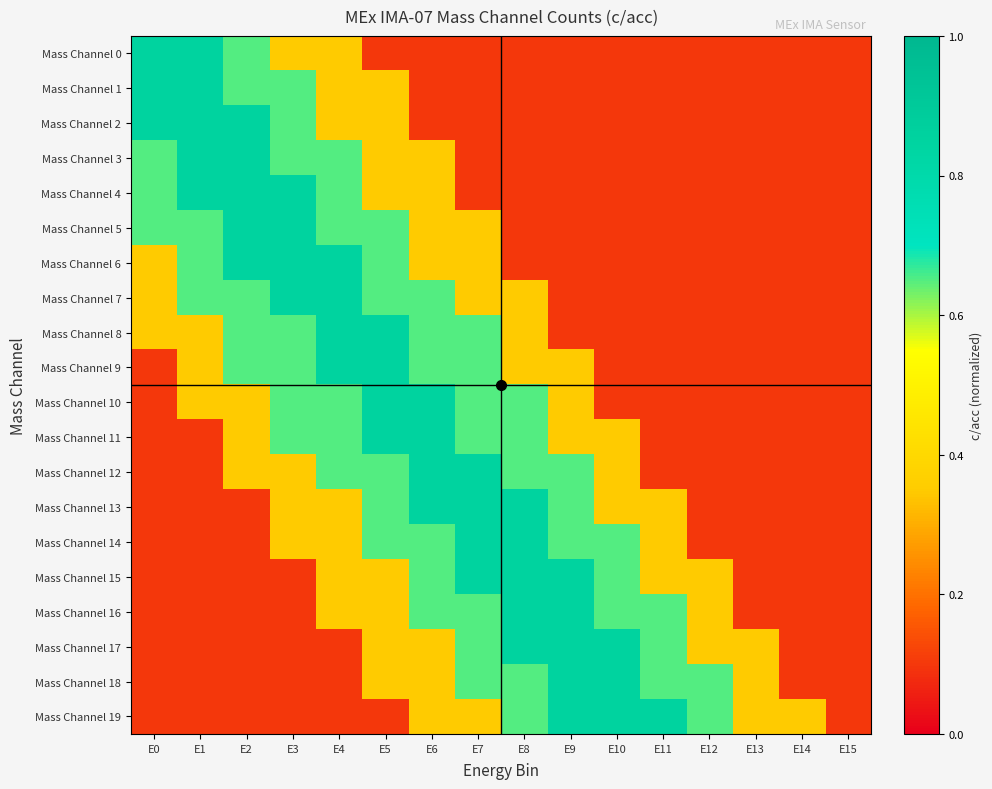

Reading left to right, transcribe all the data shown in this chart.

Mass Channel 0: E0=0.8	E1=0.8	E2=0.7	E3=0.3	E4=0.3	E5=0.1	E6=0.1	E7=0.1	E8=0.1	E9=0.1	E10=0.1	E11=0.1	E12=0.1	E13=0.1	E14=0.1	E15=0.1
Mass Channel 1: E0=0.8	E1=0.8	E2=0.7	E3=0.7	E4=0.3	E5=0.3	E6=0.1	E7=0.1	E8=0.1	E9=0.1	E10=0.1	E11=0.1	E12=0.1	E13=0.1	E14=0.1	E15=0.1
Mass Channel 2: E0=0.8	E1=0.8	E2=0.8	E3=0.7	E4=0.3	E5=0.3	E6=0.1	E7=0.1	E8=0.1	E9=0.1	E10=0.1	E11=0.1	E12=0.1	E13=0.1	E14=0.1	E15=0.1
Mass Channel 3: E0=0.7	E1=0.8	E2=0.8	E3=0.7	E4=0.7	E5=0.3	E6=0.3	E7=0.1	E8=0.1	E9=0.1	E10=0.1	E11=0.1	E12=0.1	E13=0.1	E14=0.1	E15=0.1
Mass Channel 4: E0=0.7	E1=0.8	E2=0.8	E3=0.8	E4=0.7	E5=0.3	E6=0.3	E7=0.1	E8=0.1	E9=0.1	E10=0.1	E11=0.1	E12=0.1	E13=0.1	E14=0.1	E15=0.1
Mass Channel 5: E0=0.7	E1=0.7	E2=0.8	E3=0.8	E4=0.7	E5=0.7	E6=0.3	E7=0.3	E8=0.1	E9=0.1	E10=0.1	E11=0.1	E12=0.1	E13=0.1	E14=0.1	E15=0.1
Mass Channel 6: E0=0.3	E1=0.7	E2=0.8	E3=0.8	E4=0.8	E5=0.7	E6=0.3	E7=0.3	E8=0.1	E9=0.1	E10=0.1	E11=0.1	E12=0.1	E13=0.1	E14=0.1	E15=0.1
Mass Channel 7: E0=0.3	E1=0.7	E2=0.7	E3=0.8	E4=0.8	E5=0.7	E6=0.7	E7=0.3	E8=0.3	E9=0.1	E10=0.1	E11=0.1	E12=0.1	E13=0.1	E14=0.1	E15=0.1
Mass Channel 8: E0=0.3	E1=0.3	E2=0.7	E3=0.7	E4=0.8	E5=0.8	E6=0.7	E7=0.7	E8=0.3	E9=0.1	E10=0.1	E11=0.1	E12=0.1	E13=0.1	E14=0.1	E15=0.1
Mass Channel 9: E0=0.1	E1=0.3	E2=0.7	E3=0.7	E4=0.8	E5=0.8	E6=0.7	E7=0.7	E8=0.3	E9=0.3	E10=0.1	E11=0.1	E12=0.1	E13=0.1	E14=0.1	E15=0.1
Mass Channel 10: E0=0.1	E1=0.3	E2=0.3	E3=0.7	E4=0.7	E5=0.8	E6=0.8	E7=0.7	E8=0.7	E9=0.3	E10=0.1	E11=0.1	E12=0.1	E13=0.1	E14=0.1	E15=0.1
Mass Channel 11: E0=0.1	E1=0.1	E2=0.3	E3=0.7	E4=0.7	E5=0.8	E6=0.8	E7=0.7	E8=0.7	E9=0.3	E10=0.3	E11=0.1	E12=0.1	E13=0.1	E14=0.1	E15=0.1
Mass Channel 12: E0=0.1	E1=0.1	E2=0.3	E3=0.3	E4=0.7	E5=0.7	E6=0.8	E7=0.8	E8=0.7	E9=0.7	E10=0.3	E11=0.1	E12=0.1	E13=0.1	E14=0.1	E15=0.1
Mass Channel 13: E0=0.1	E1=0.1	E2=0.1	E3=0.3	E4=0.3	E5=0.7	E6=0.8	E7=0.8	E8=0.8	E9=0.7	E10=0.3	E11=0.3	E12=0.1	E13=0.1	E14=0.1	E15=0.1
Mass Channel 14: E0=0.1	E1=0.1	E2=0.1	E3=0.3	E4=0.3	E5=0.7	E6=0.7	E7=0.8	E8=0.8	E9=0.7	E10=0.7	E11=0.3	E12=0.1	E13=0.1	E14=0.1	E15=0.1
Mass Channel 15: E0=0.1	E1=0.1	E2=0.1	E3=0.1	E4=0.3	E5=0.3	E6=0.7	E7=0.8	E8=0.8	E9=0.8	E10=0.7	E11=0.3	E12=0.3	E13=0.1	E14=0.1	E15=0.1
Mass Channel 16: E0=0.1	E1=0.1	E2=0.1	E3=0.1	E4=0.3	E5=0.3	E6=0.7	E7=0.7	E8=0.8	E9=0.8	E10=0.7	E11=0.7	E12=0.3	E13=0.1	E14=0.1	E15=0.1
Mass Channel 17: E0=0.1	E1=0.1	E2=0.1	E3=0.1	E4=0.1	E5=0.3	E6=0.3	E7=0.7	E8=0.8	E9=0.8	E10=0.8	E11=0.7	E12=0.3	E13=0.3	E14=0.1	E15=0.1
Mass Channel 18: E0=0.1	E1=0.1	E2=0.1	E3=0.1	E4=0.1	E5=0.3	E6=0.3	E7=0.7	E8=0.7	E9=0.8	E10=0.8	E11=0.7	E12=0.7	E13=0.3	E14=0.1	E15=0.1
Mass Channel 19: E0=0.1	E1=0.1	E2=0.1	E3=0.1	E4=0.1	E5=0.1	E6=0.3	E7=0.3	E8=0.7	E9=0.8	E10=0.8	E11=0.8	E12=0.7	E13=0.3	E14=0.3	E15=0.1